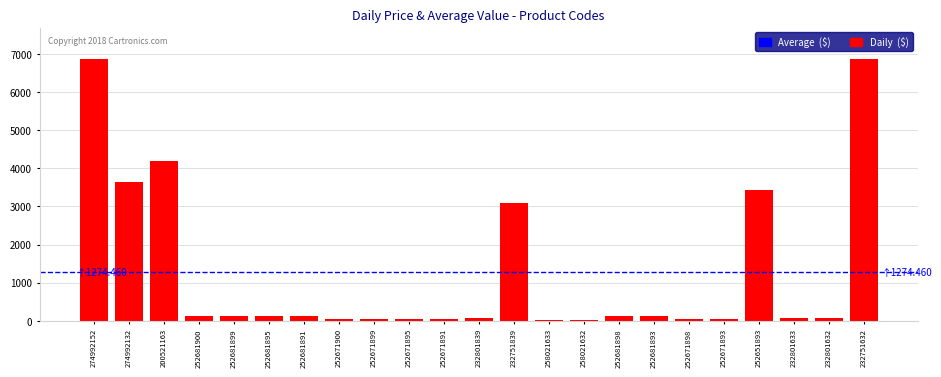

The chart shows a value of 2307.3 at 274992132. True or false?

False